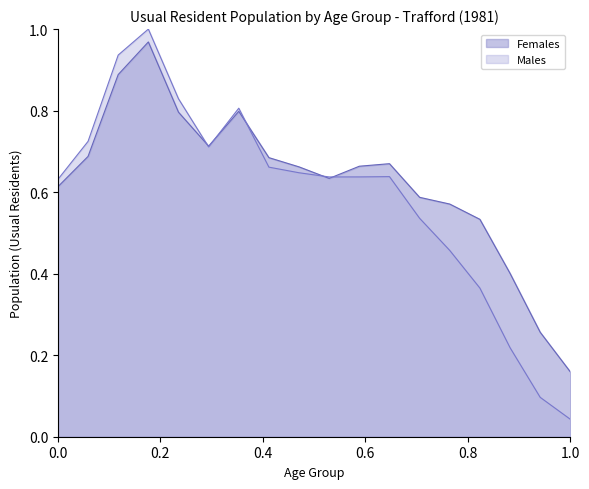

The Females series shows 1.2 at Aged 20 to 24 years. True or false?

False